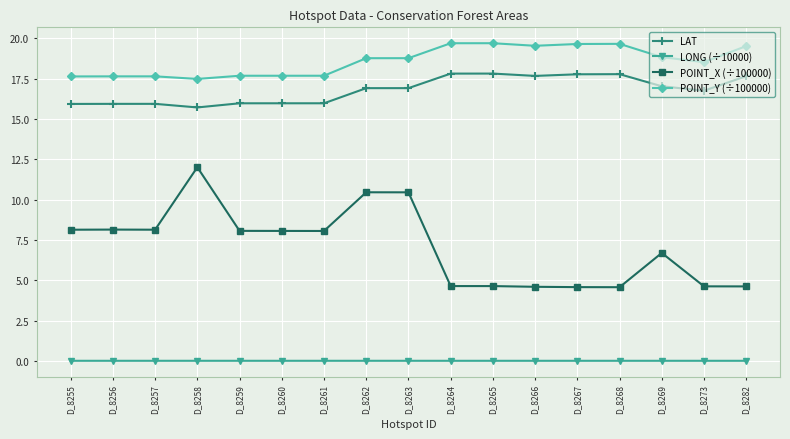

What is the value of the LAT point at the 12th from the left?

17.7